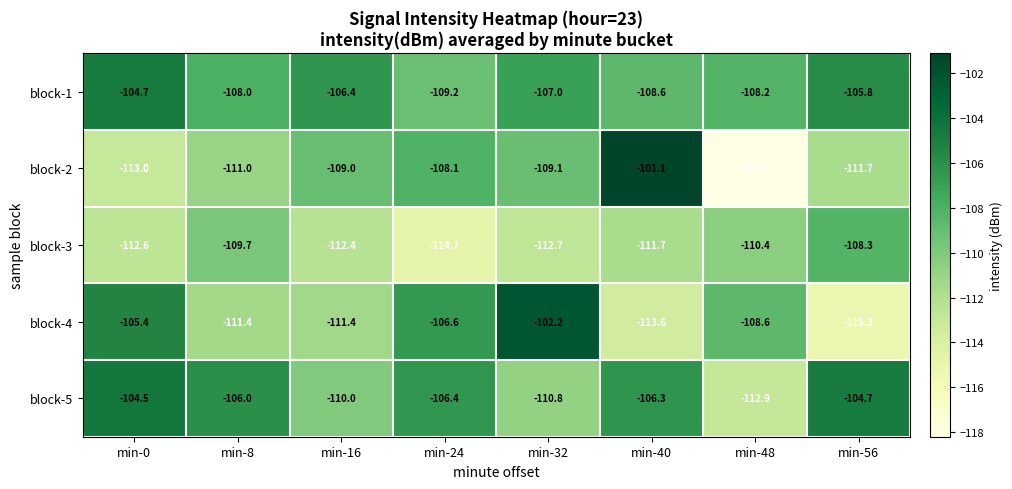

What is the difference between the maximum and minimum values in the block-2 series?

17.1